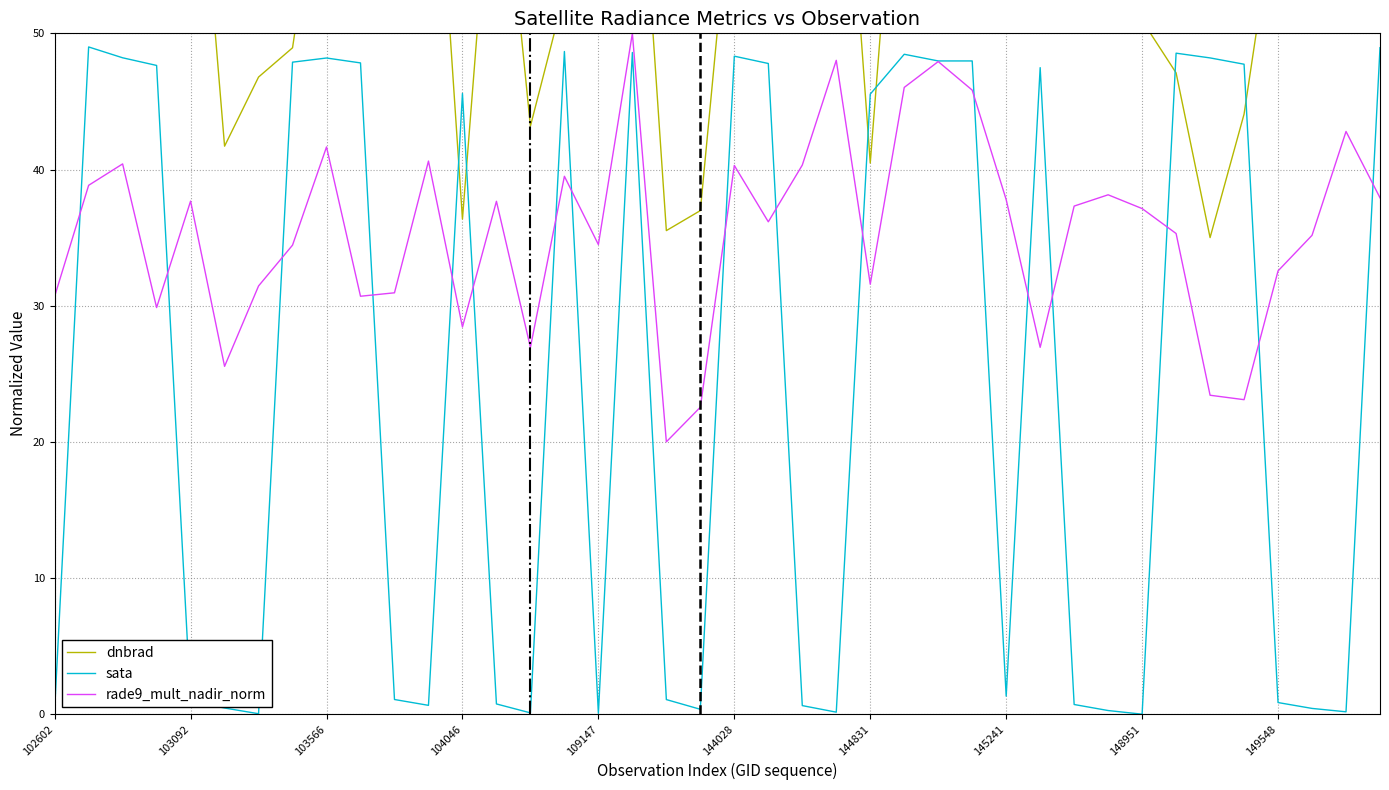

What position from the right is 38?

2